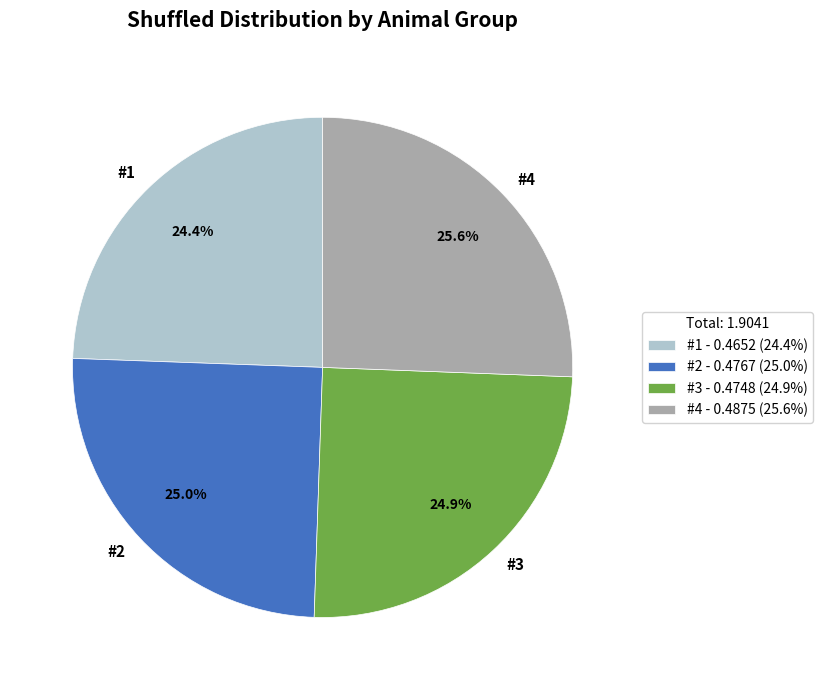

True or false: #2 accounts for 30% of the total.

False